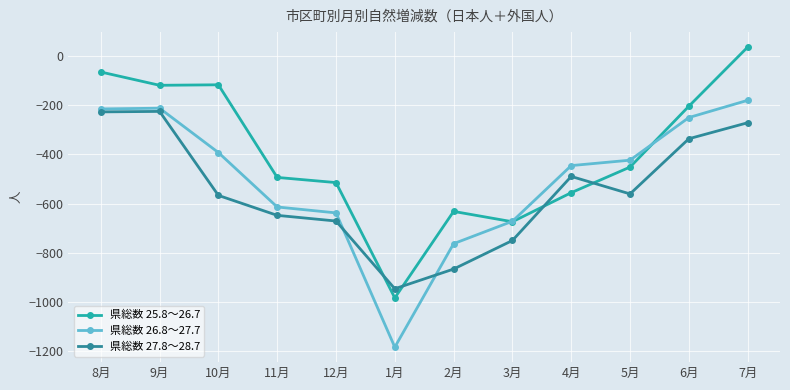

What is the label of the 2nd point from the right?

6月